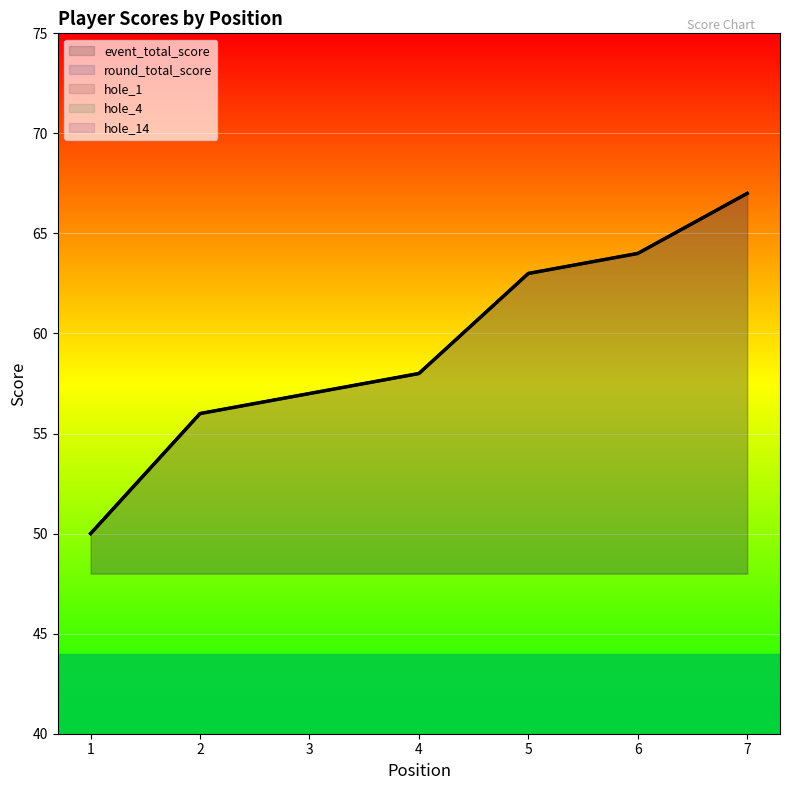

What is the value of the hole_4 point at the 6th from the left?

3